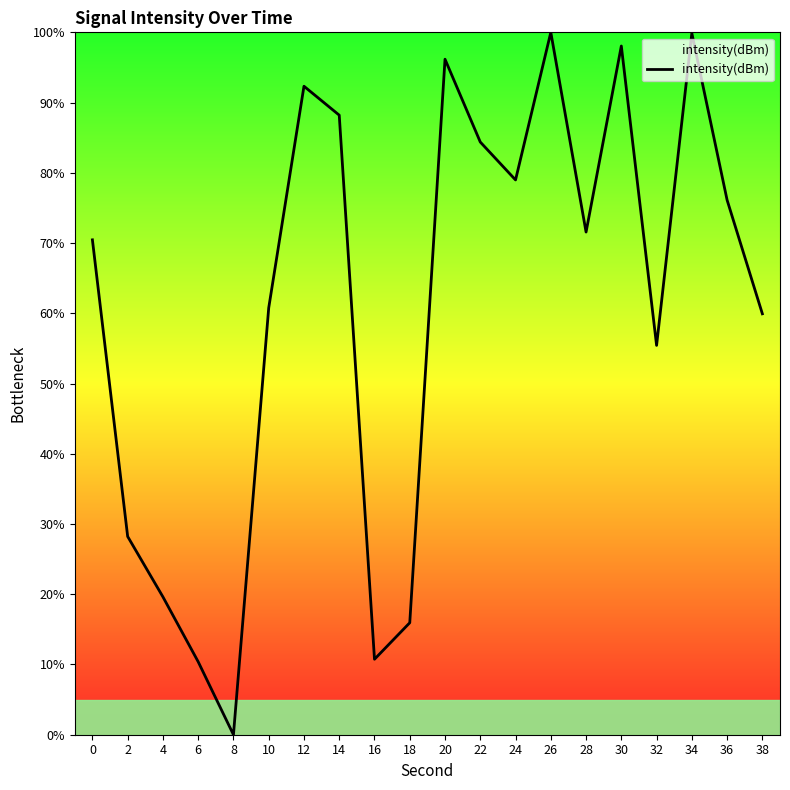

What is the greatest value displayed?

100.0